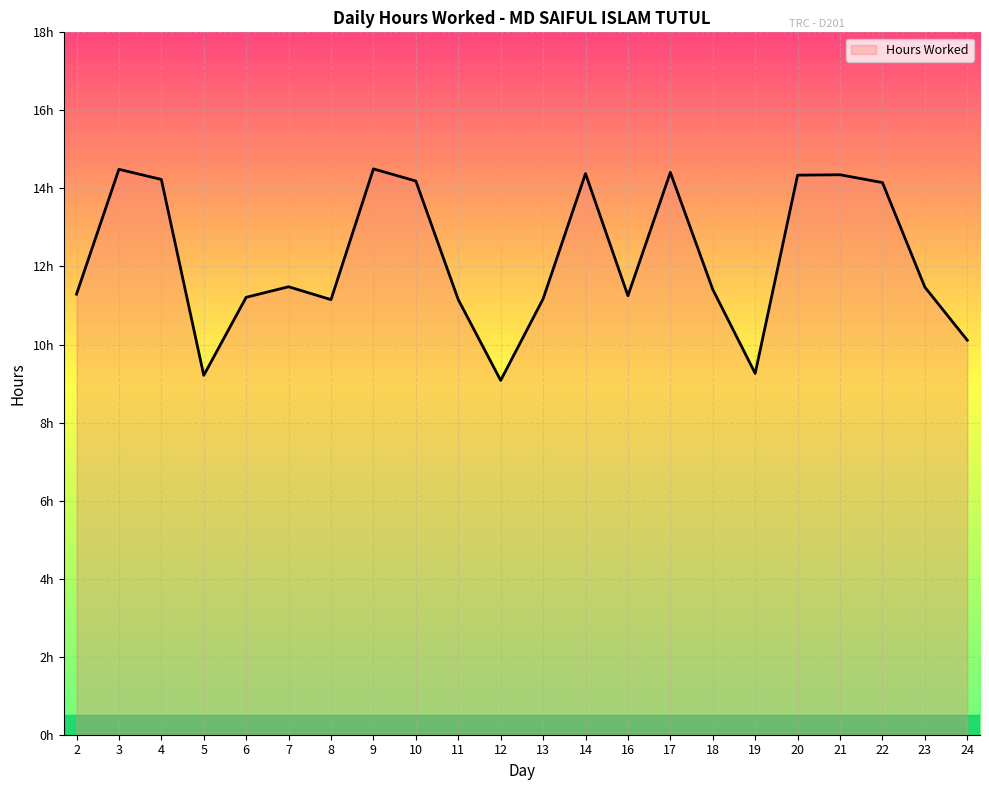

Rank the categories by value from lowest to highest.

12, 5, 19, 24, 8, 11, 13, 6, 16, 2, 18, 23, 7, 22, 10, 4, 20, 21, 14, 17, 3, 9